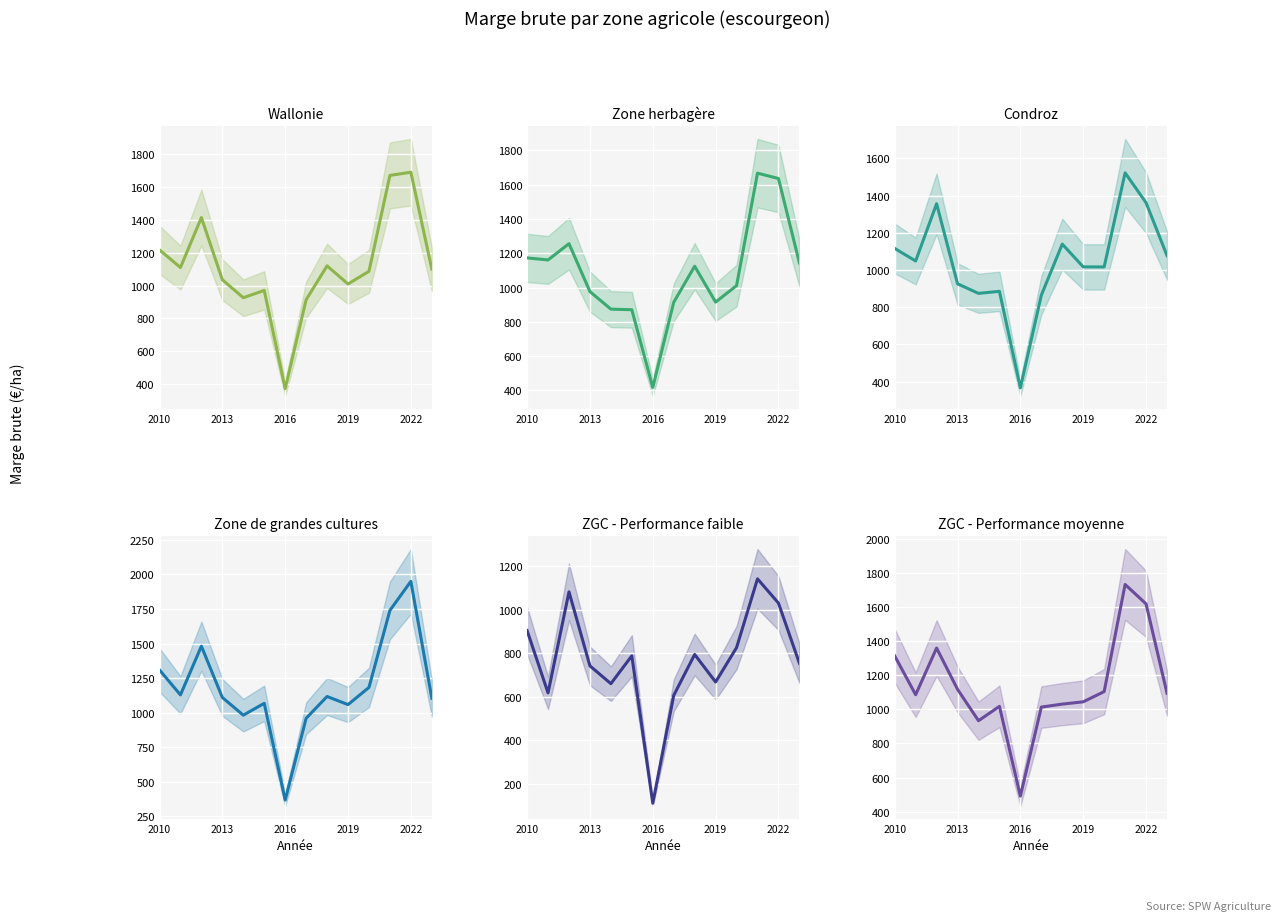

True or false: ZGC - Performance faible and Zone herbagère cross at least once.

False